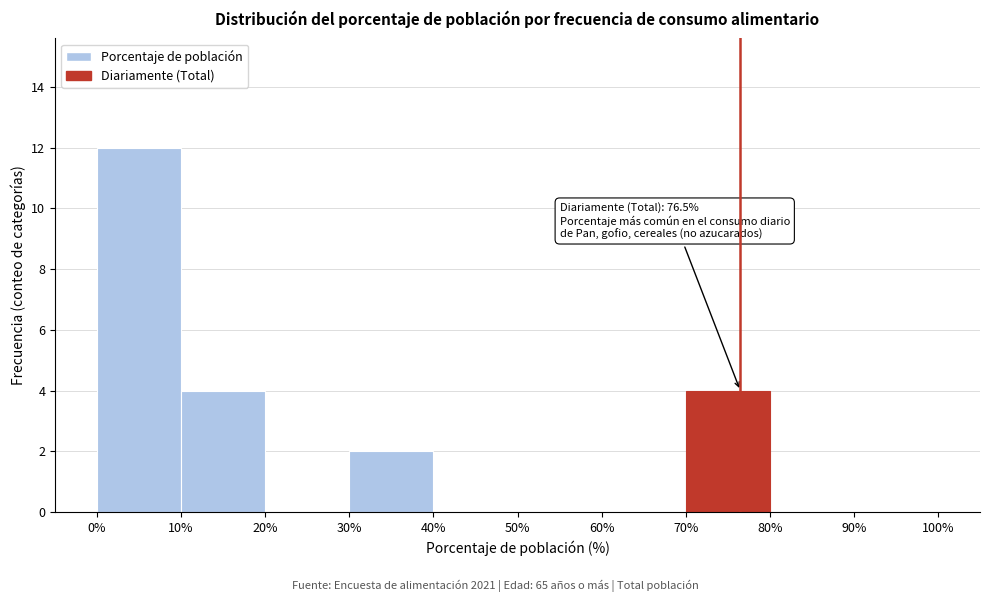

Which range on the x-axis has the tallest bar?

0% to 10%